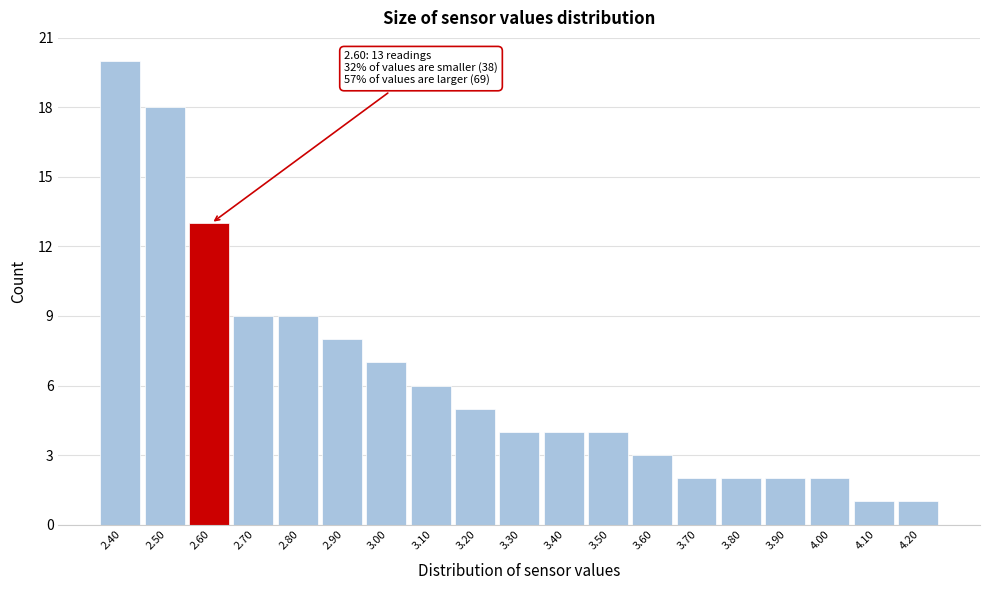

Over which range of the x-axis is the bar tallest?

2.35 to 2.45